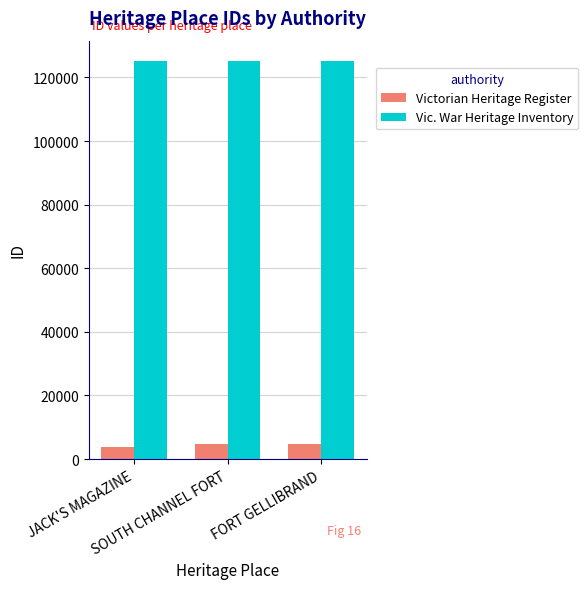

Rank the series by their average value, from highest to lowest.

Vic. War Heritage Inventory, Victorian Heritage Register